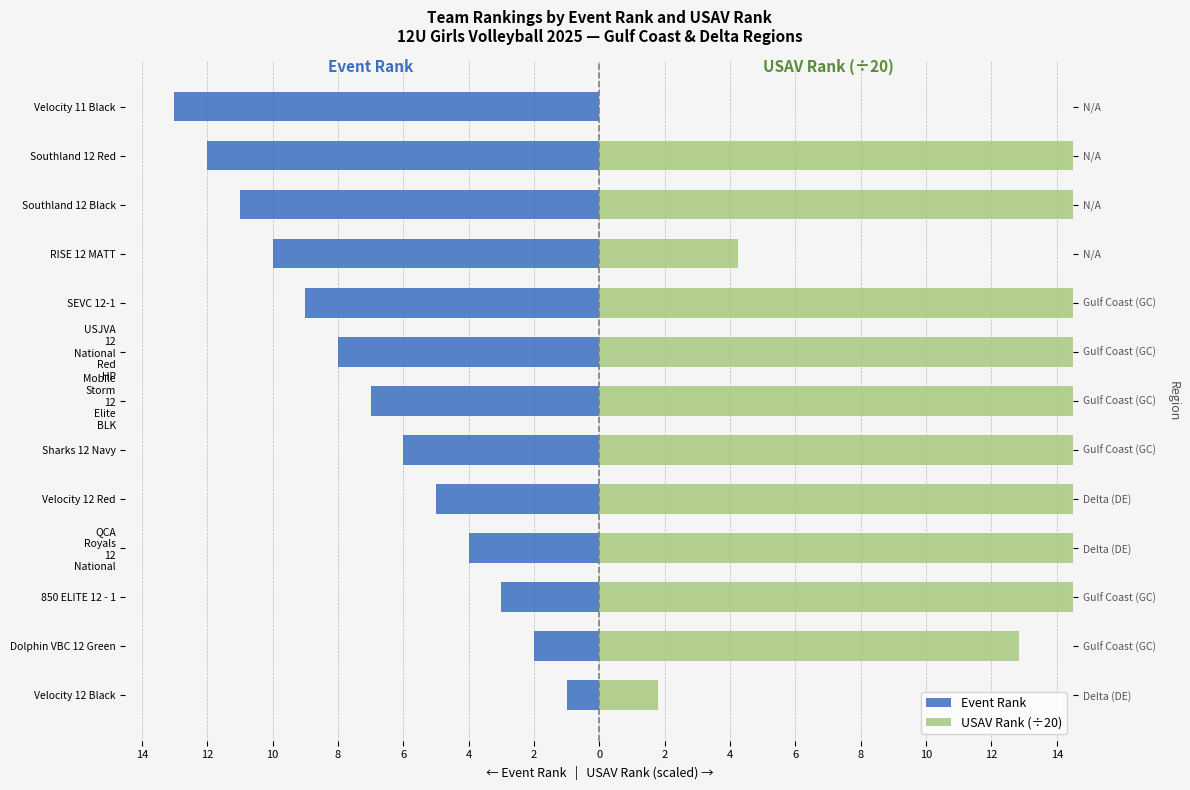

What are all the series names shown in the legend?

Event Rank, USAV Rank (÷20)